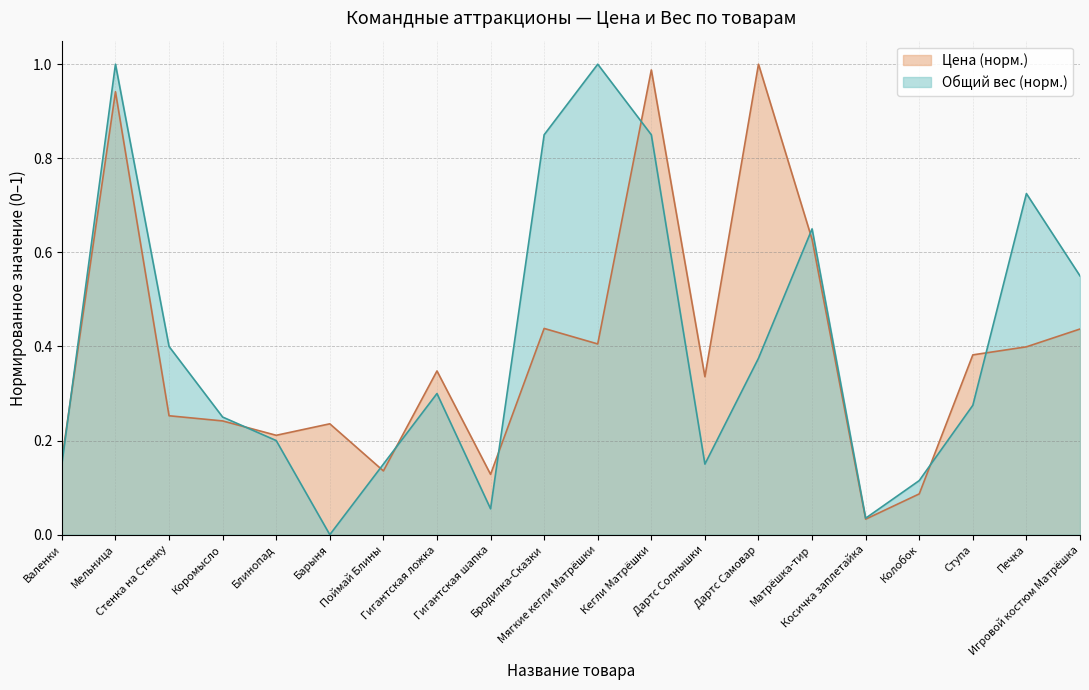

The value of Общий вес (кг) at Мельница is 0.5. True or false?

False